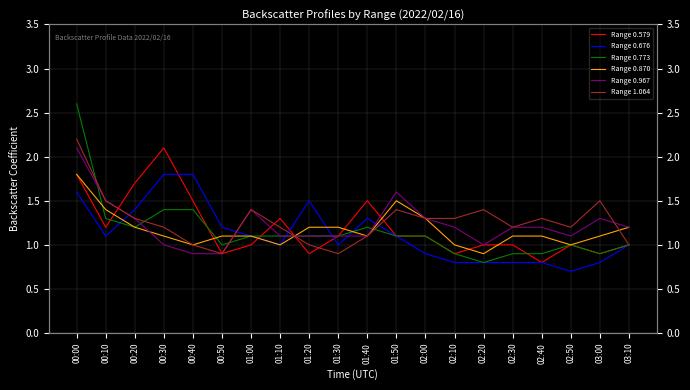

How many values in the Range 0.676 series are below 1?

7